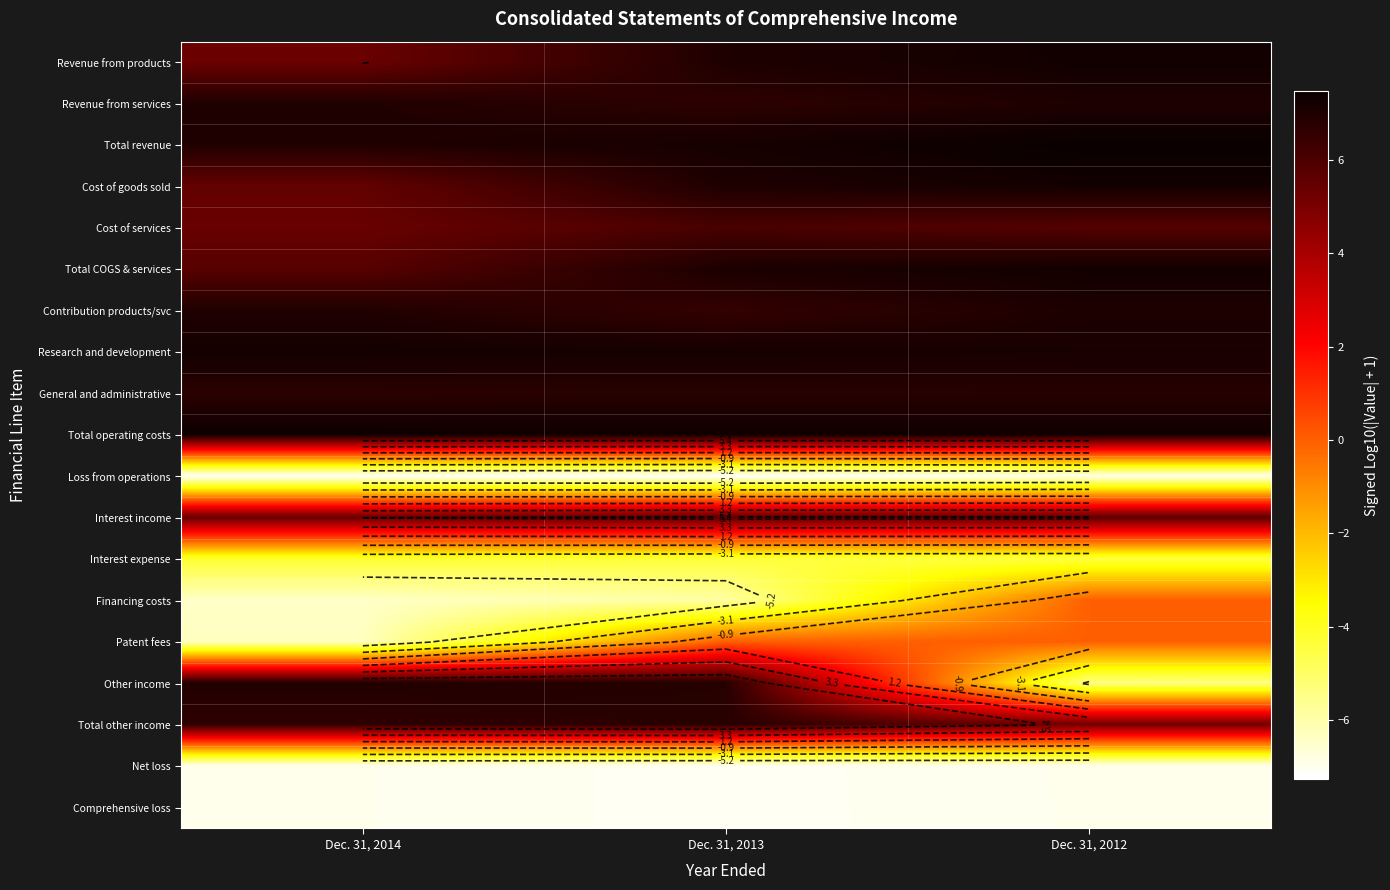

Which has a higher value, Dec. 31, 2014 or Dec. 31, 2012?

Dec. 31, 2012